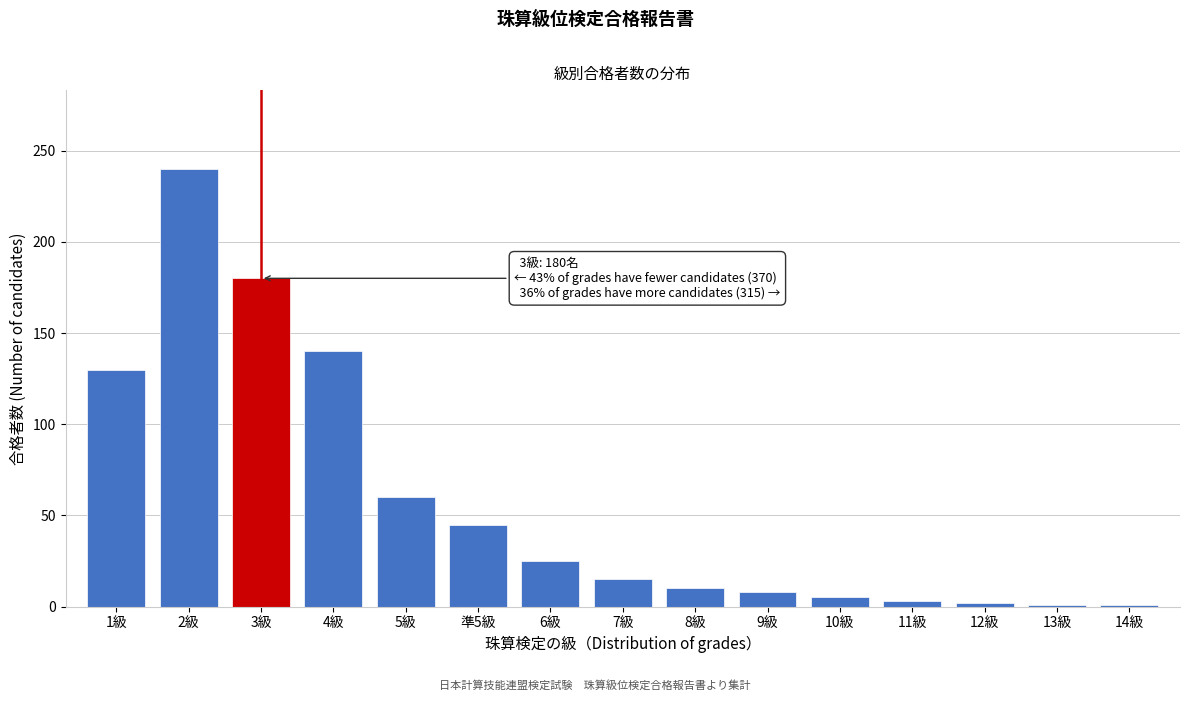

The chart shows a value of 10 at 8級. True or false?

True